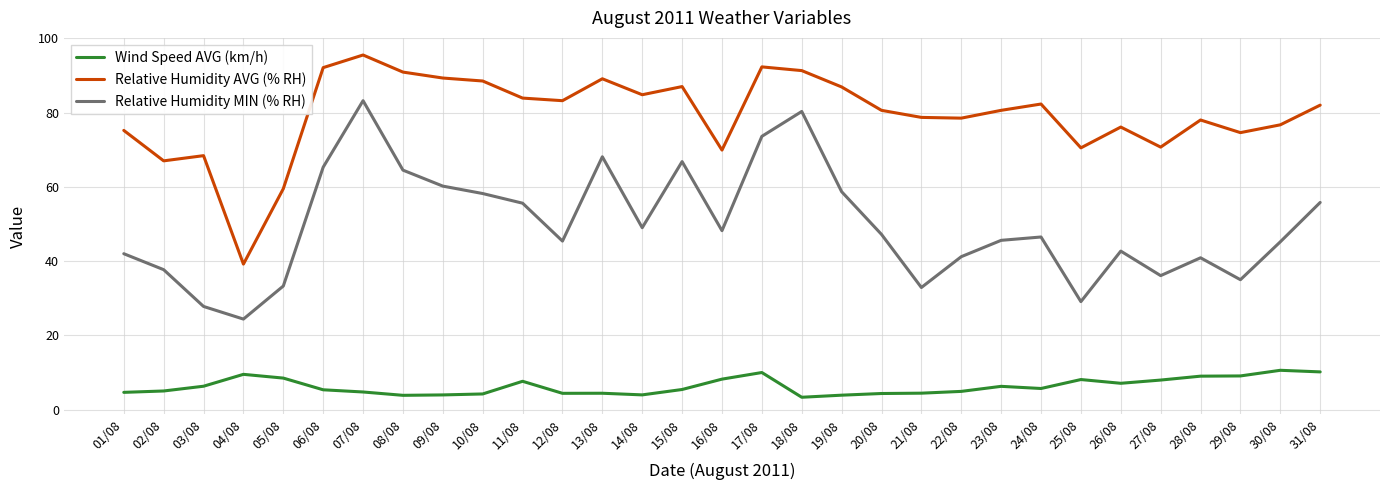

What is the difference between the highest and lowest values at 04/08?

29.7